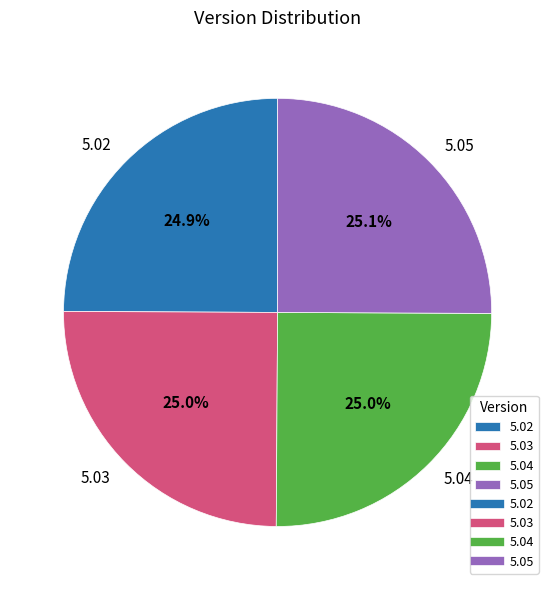

To the nearest percent, what is the average slice percentage?

25%